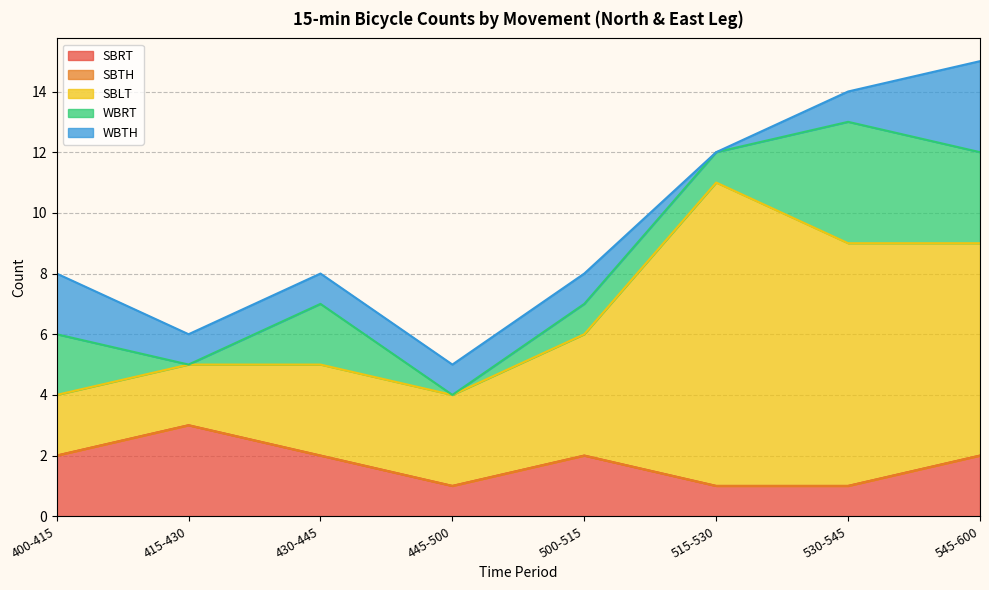

What is the difference between the highest and lowest values at 500-515?

4